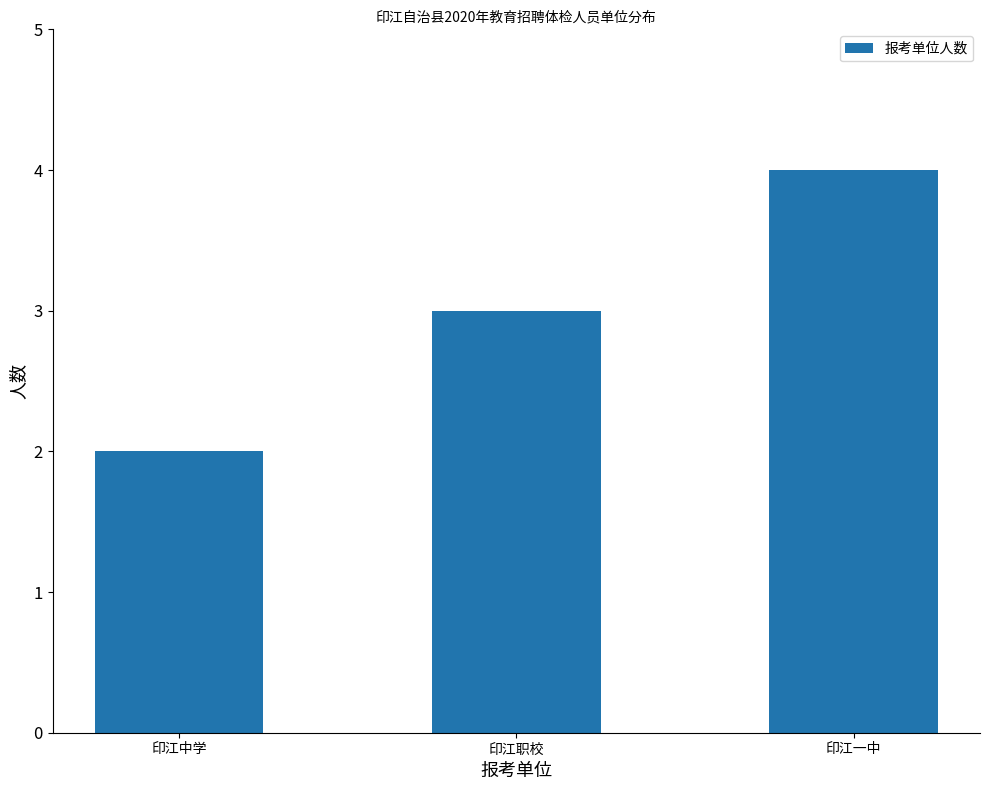

Is it true that the value at 印江一中 is 7?

False